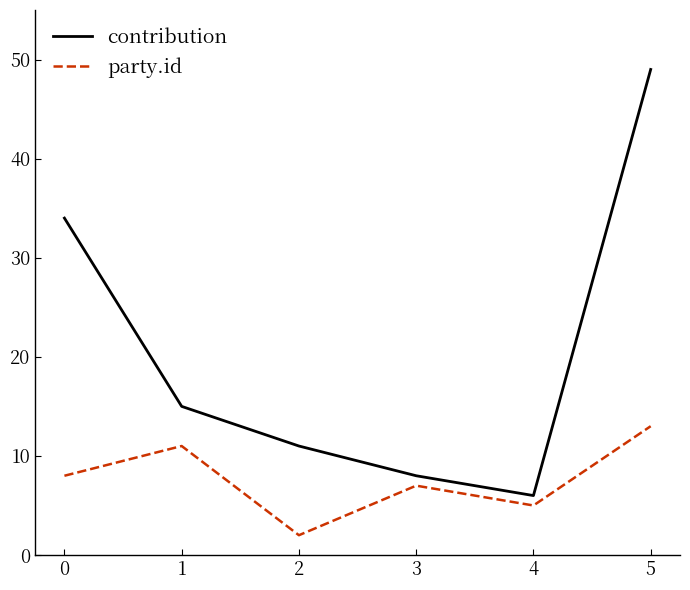

At how many categories does at least one series exceed 20?

2